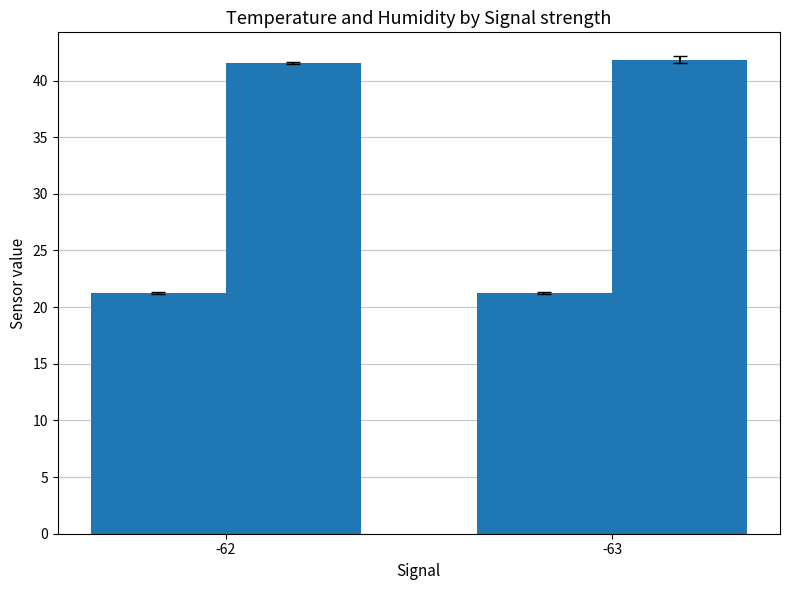

The Humidity series shows 62.9 at -62. True or false?

False